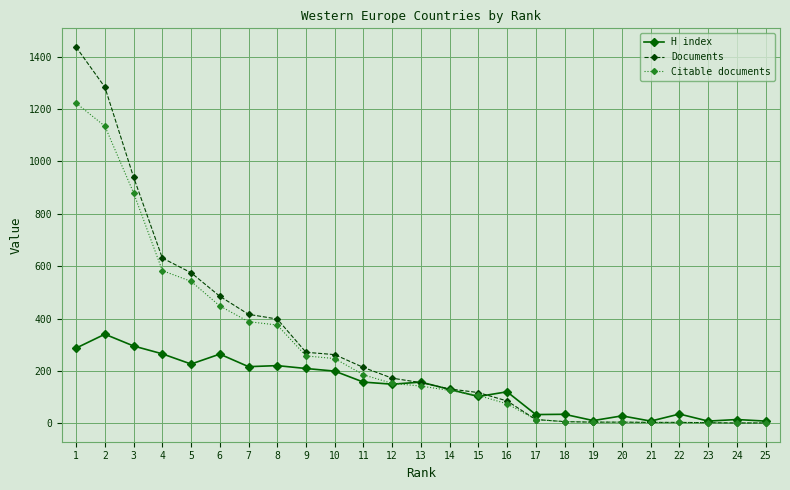

What is the difference between the maximum and second lowest values in the Documents series?

1436